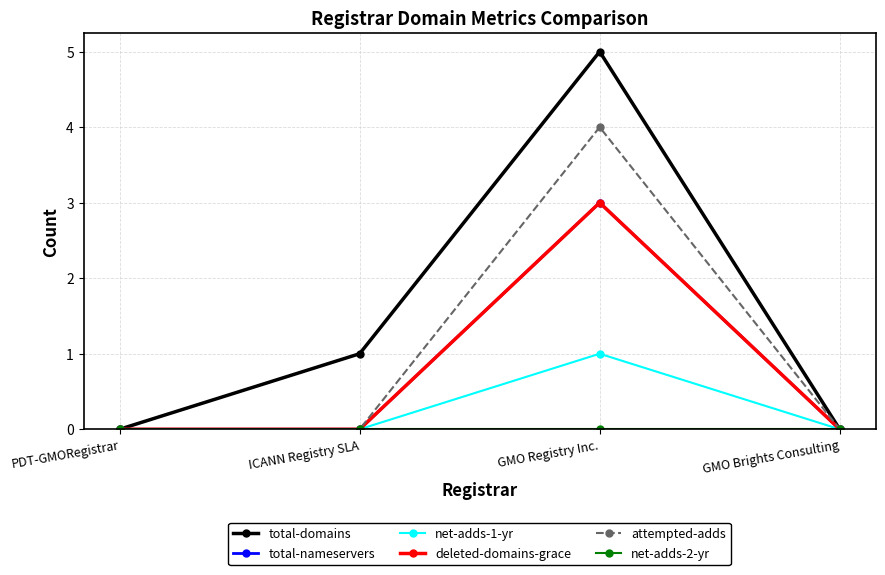

Where is the first local maximum for total-domains?

GMO Registry Inc.